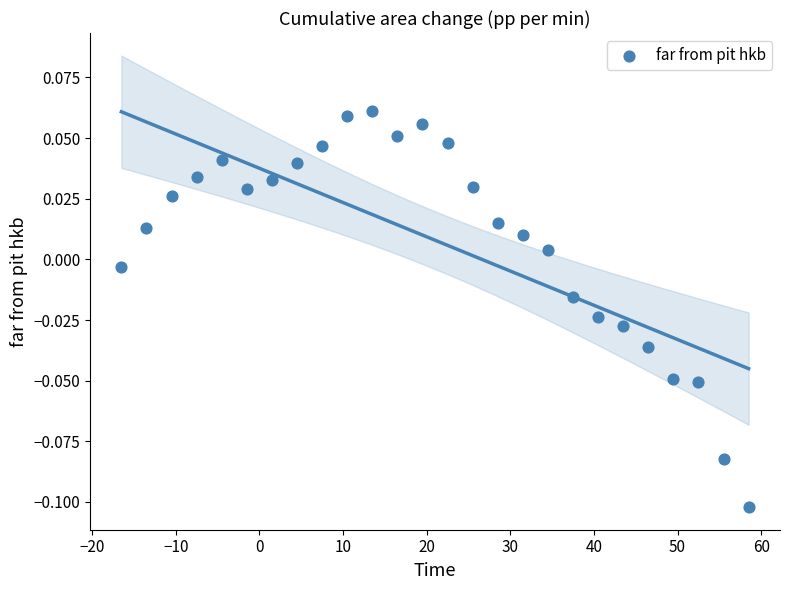

What is the range of X values (max minus min)?

75.0